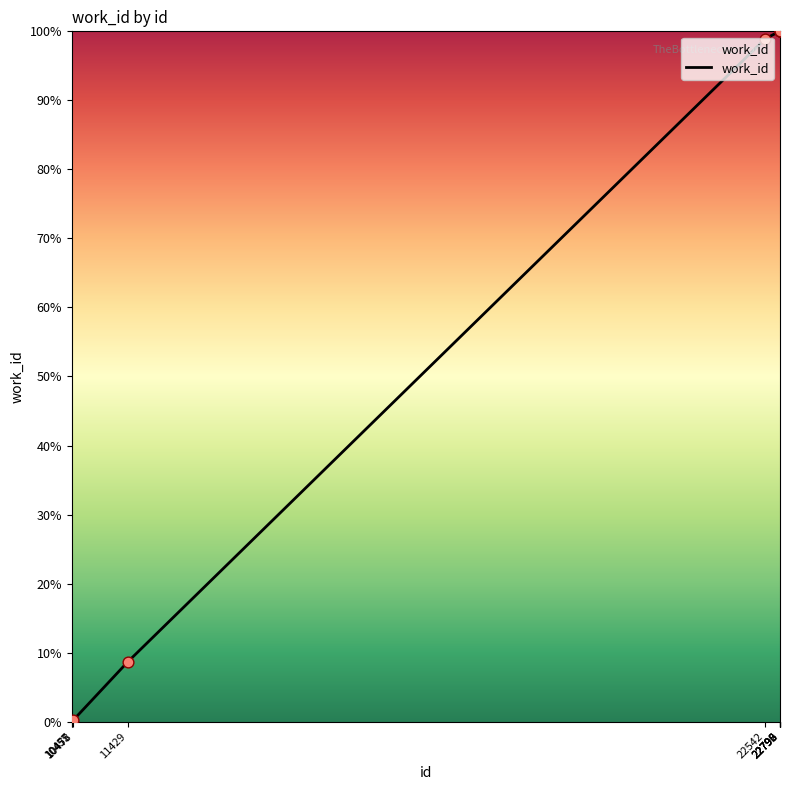

What is the change in value from 10478 to 22792?

+99.8